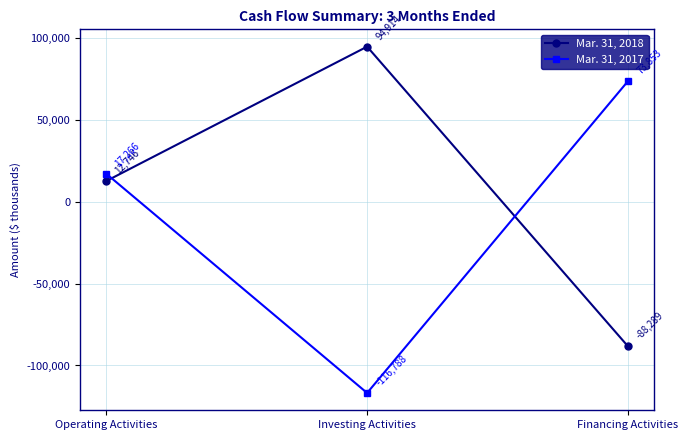

Is this an area chart (filled region under the line)?

No